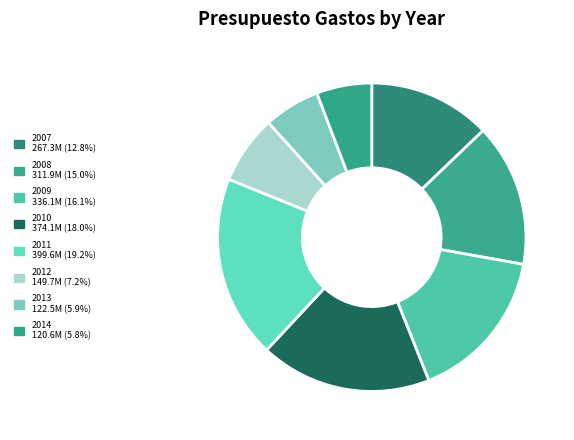

Between 2013 and 2012, which is larger?

2012